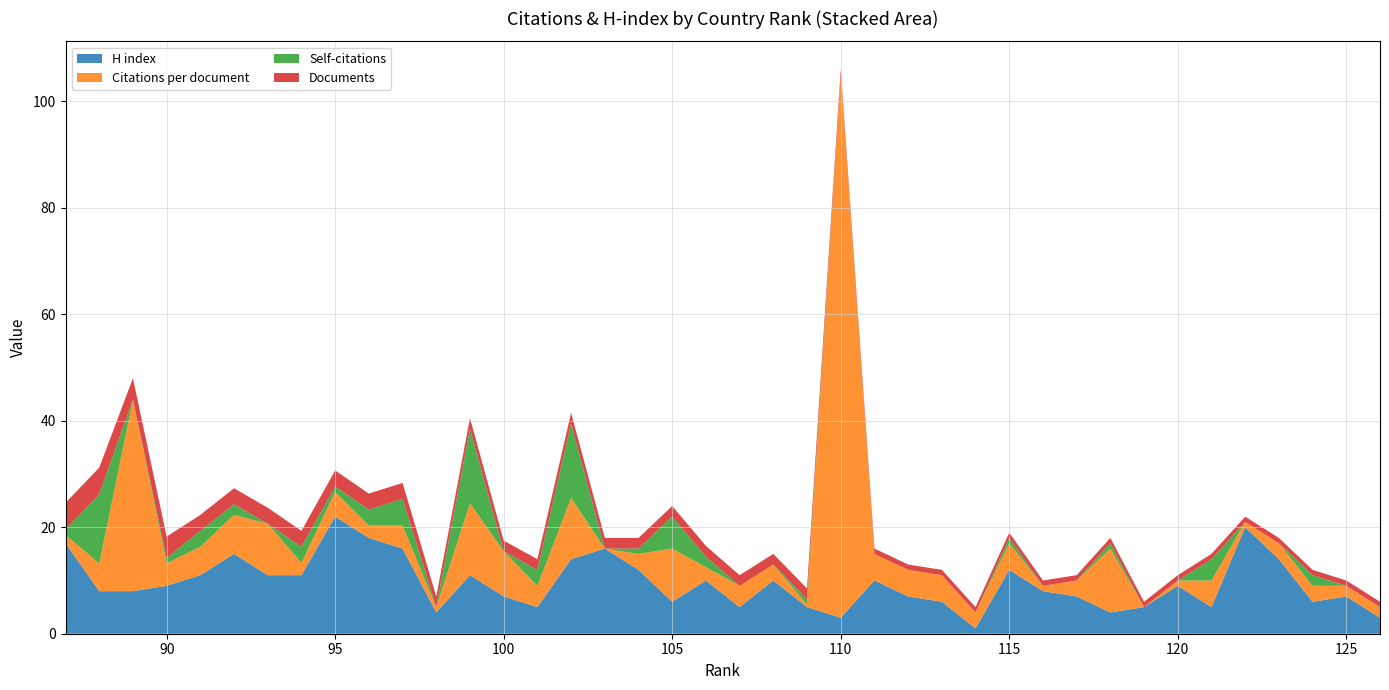

Reading left to right, what are all the values shown in this chart?

H index: 126=3.0	125=7.0	124=6.0	123=14.0	122=20.0	121=5.0	120=9.0	119=5.0	118=4.0	117=7.0	116=8.0	115=12.0	114=1.0	113=6.0	112=7.0	111=10.0	110=3.0	109=5.0	108=10.0	107=5.0	106=10.0	105=6.0	104=12.0	103=16.0	102=14.0	101=5.0	100=7.0	99=11.0	98=4.0	97=16.0	96=18.0	95=22.0	94=11.0	93=11.0	92=15.0	91=11.0	90=9.0	89=8.0	88=8.0	87=17.0
Citations per document: 126=2.0	125=2.0	124=3.0	123=3.0	122=1.0	121=5.0	120=1.0	119=0.0	118=12.0	117=3.0	116=1.0	115=5.0	114=3.0	113=5.0	112=5.0	111=5.0	110=102.0	109=0.5	108=3.0	107=4.0	106=2.5	105=10.0	104=3.0	103=0.0	102=11.5	101=4.0	100=8.5	99=13.5	98=1.0	97=4.3	96=2.3	95=4.7	94=2.3	93=9.7	92=7.3	91=5.3	90=4.2	89=36.0	88=5.2	87=1.6
Self-citations: 126=0.0	125=0.0	124=2.0	123=0.0	122=0.0	121=4.0	120=0.0	119=0.0	118=1.0	117=0.0	116=0.0	115=1.0	114=0.0	113=0.0	112=0.0	111=0.0	110=0.0	109=1.0	108=0.0	107=0.0	106=2.0	105=6.0	104=1.0	103=0.0	102=14.0	101=3.0	100=0.0	99=14.0	98=0.0	97=5.0	96=3.0	95=1.0	94=3.0	93=0.0	92=2.0	91=3.0	90=1.0	89=0.0	88=13.0	87=1.0
Documents: 126=1.0	125=1.0	124=1.0	123=1.0	122=1.0	121=1.0	120=1.0	119=1.0	118=1.0	117=1.0	116=1.0	115=1.0	114=1.0	113=1.0	112=1.0	111=1.0	110=1.0	109=2.0	108=2.0	107=2.0	106=2.0	105=2.0	104=2.0	103=2.0	102=2.0	101=2.0	100=2.0	99=2.0	98=2.0	97=3.0	96=3.0	95=3.0	94=3.0	93=3.0	92=3.0	91=3.0	90=4.0	89=4.0	88=5.0	87=5.0